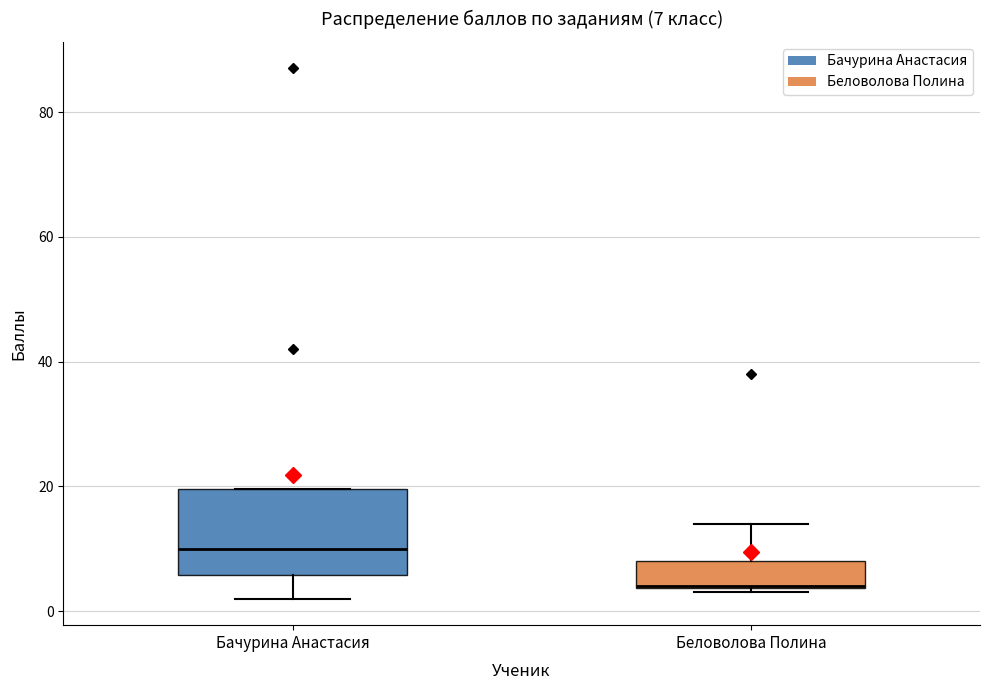

Which box is the tallest, from its lower edge to its upper edge?

Бачурина Анастасия